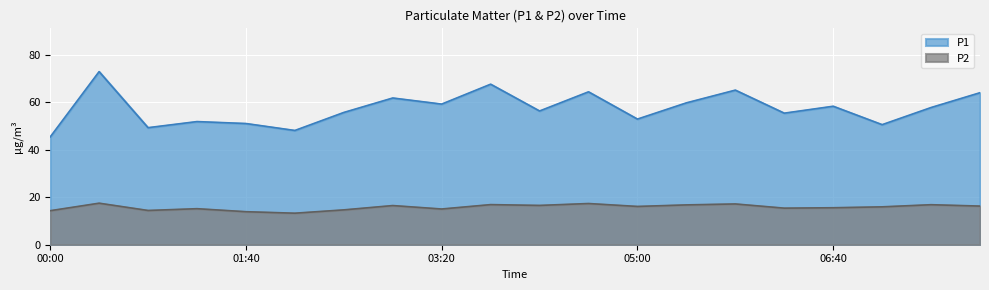

Which category has the highest value across all series?

00:25